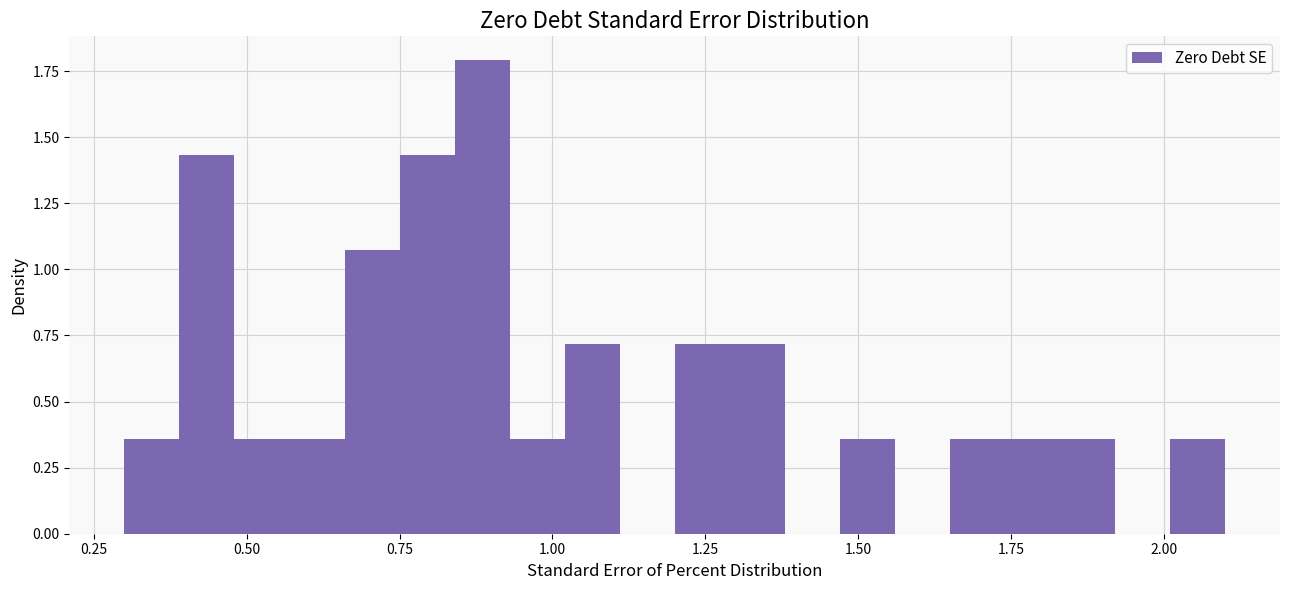

Around what value on the x-axis is the tallest bar? Give the approximate position of its centre, as read against the axis.

0.90